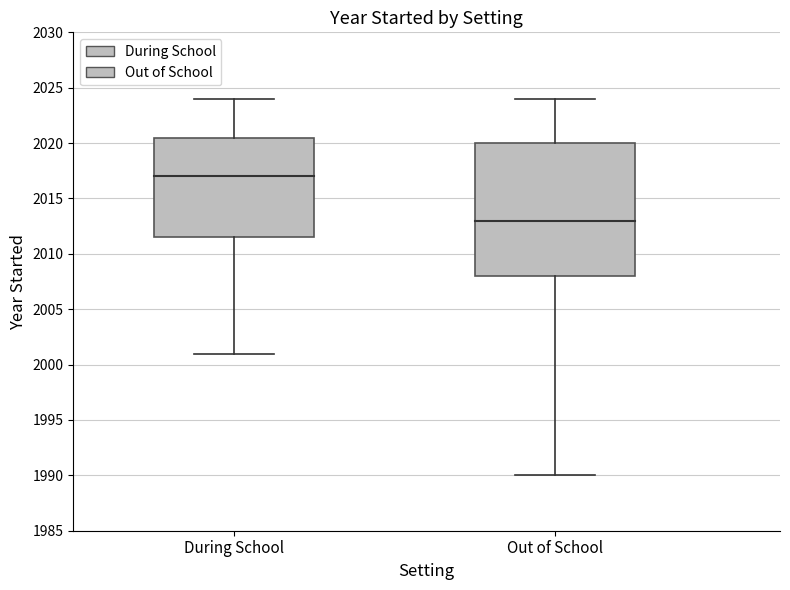

How many lines are shown in the chart?

2